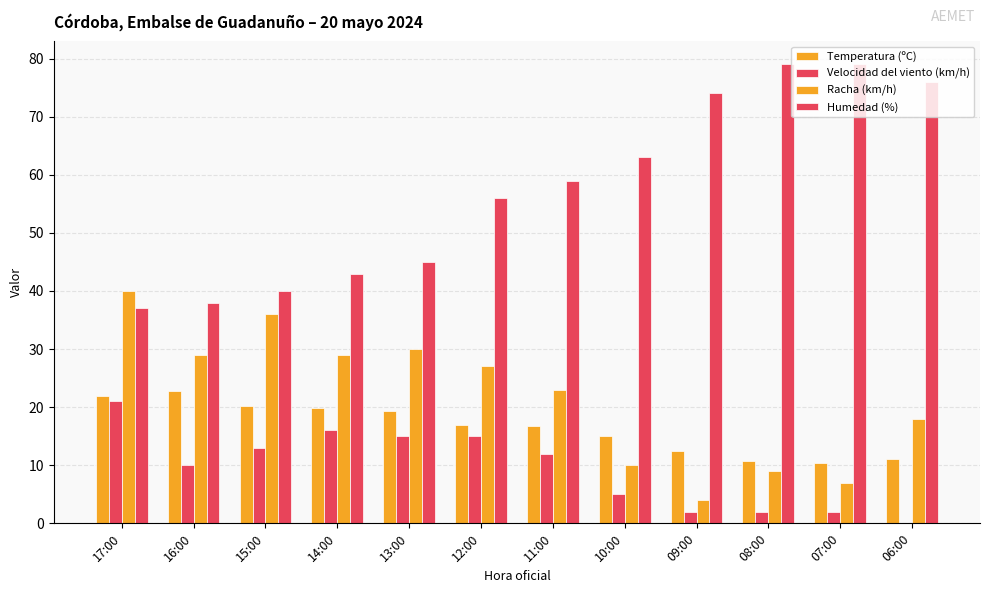

Are the bars horizontal?

No